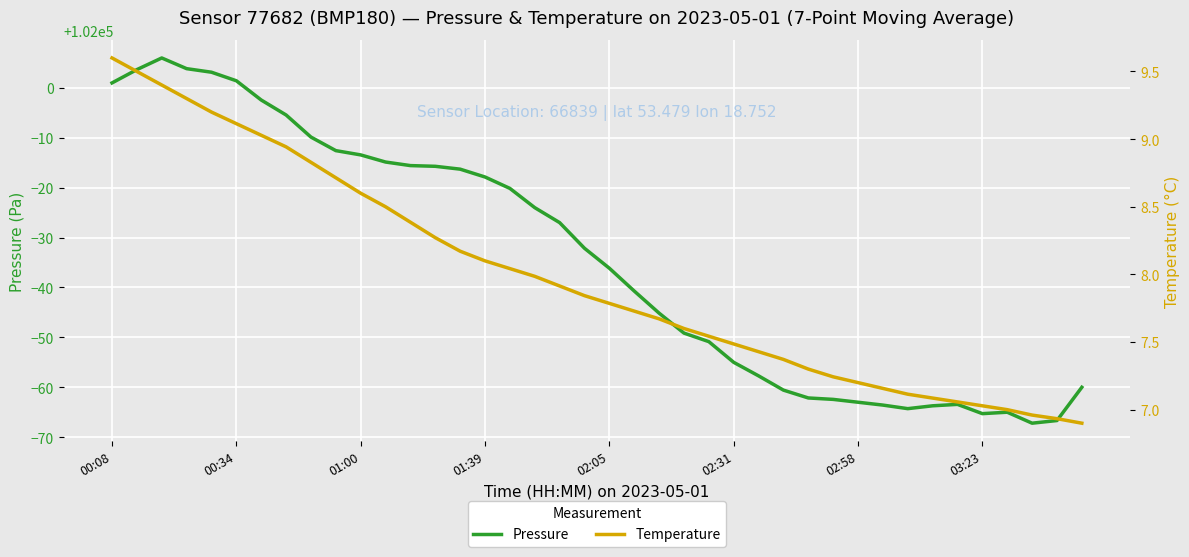

List the series in order of their peak value, highest first.

pressure, temperature